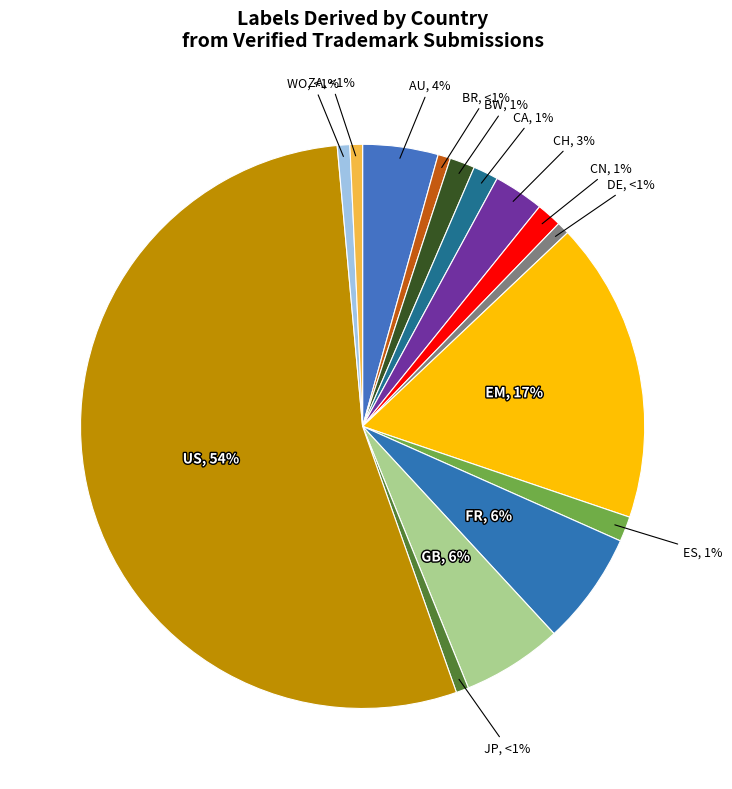

Is it true that CA is 12% of the pie?

False